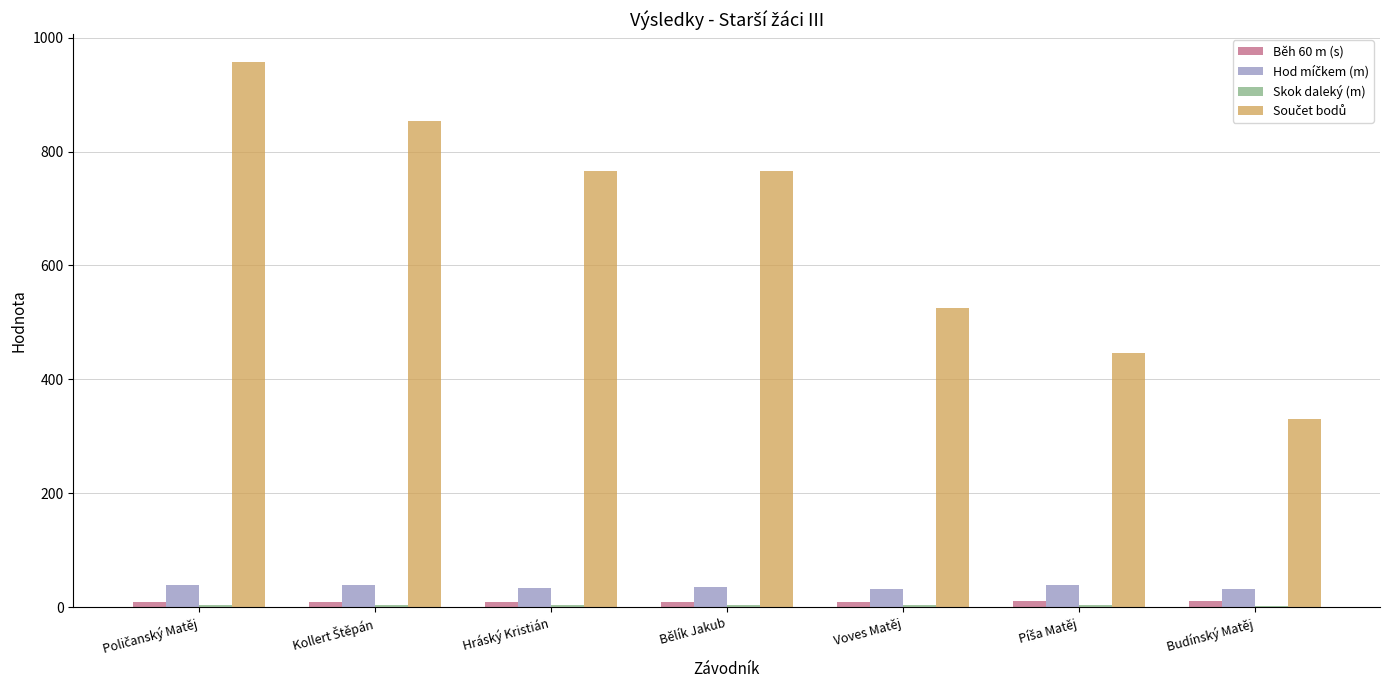

What is the maximum value shown in the chart?

958.0